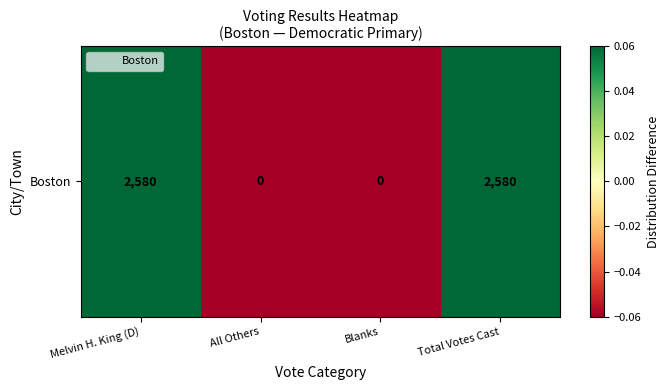

At which category does the chart reach its peak across all series?

Melvin H. King (D)